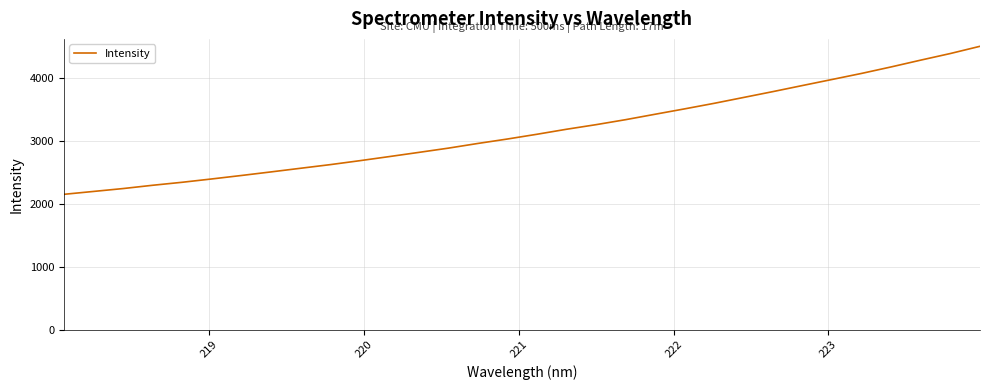

What is the difference between the maximum and minimum values?

2351.8